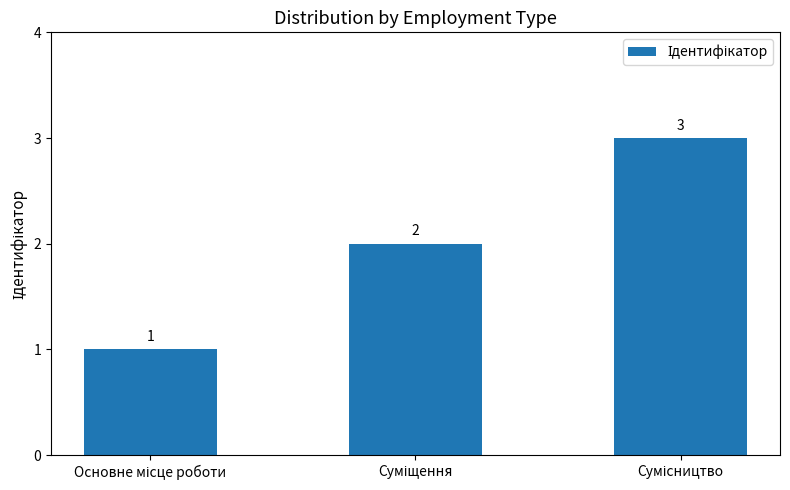

What is the value of the 3rd bar from the left?

3